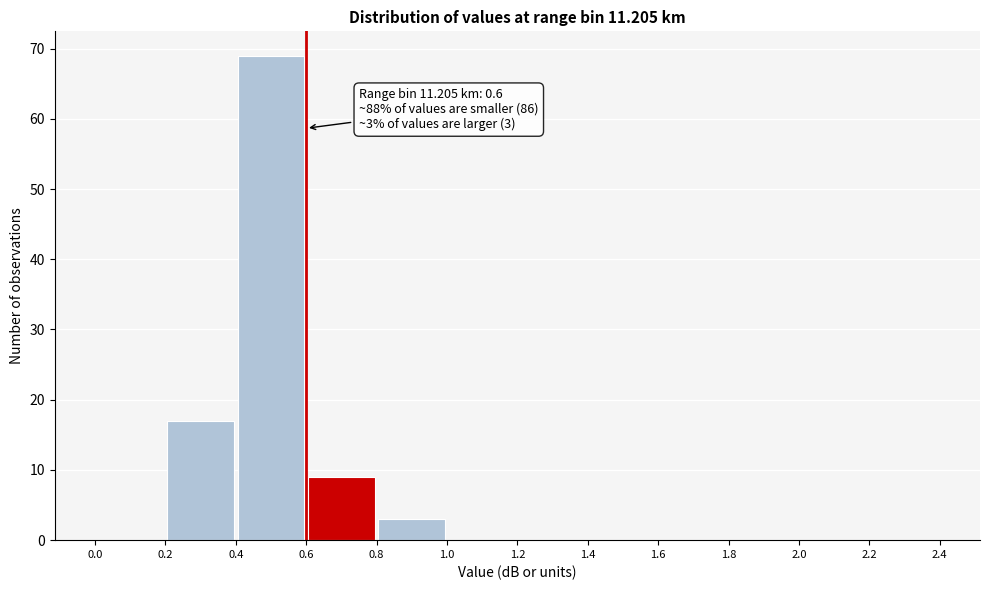

Over which range of the x-axis is the bar tallest?

0.4 to 0.6